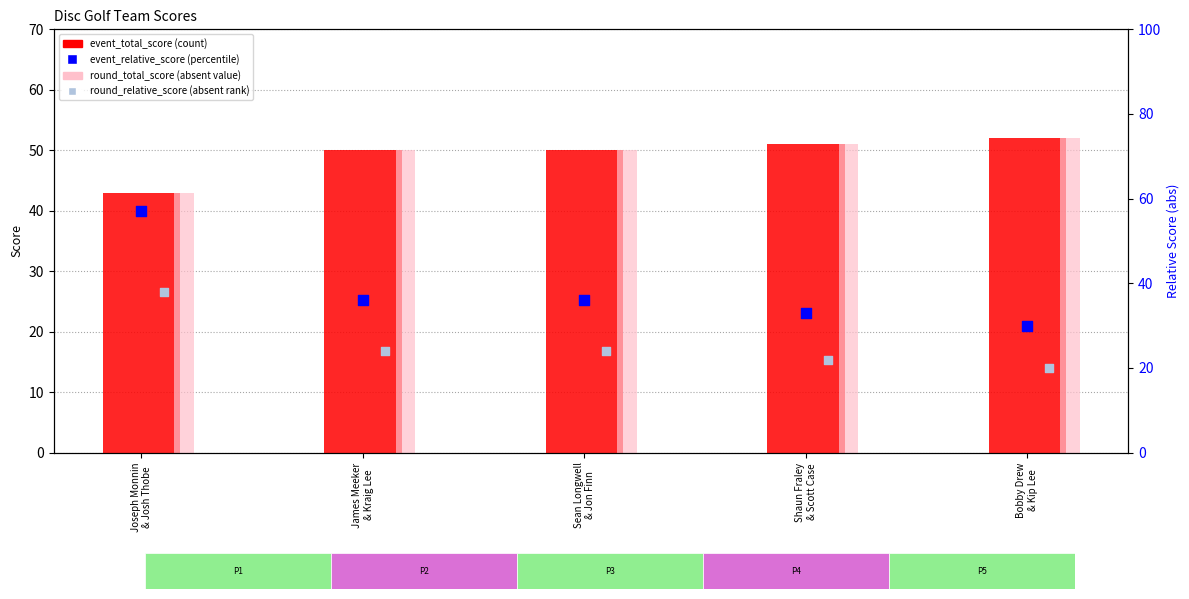

What is the total value across all series at Joseph Monnin
& Josh Thobe?

181